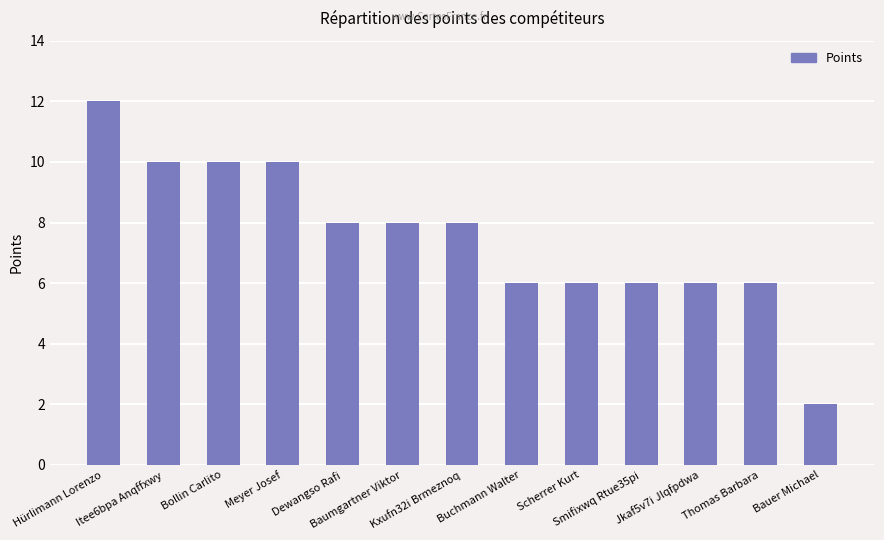

Are the bars grouped side by side (vs. stacked)?

No